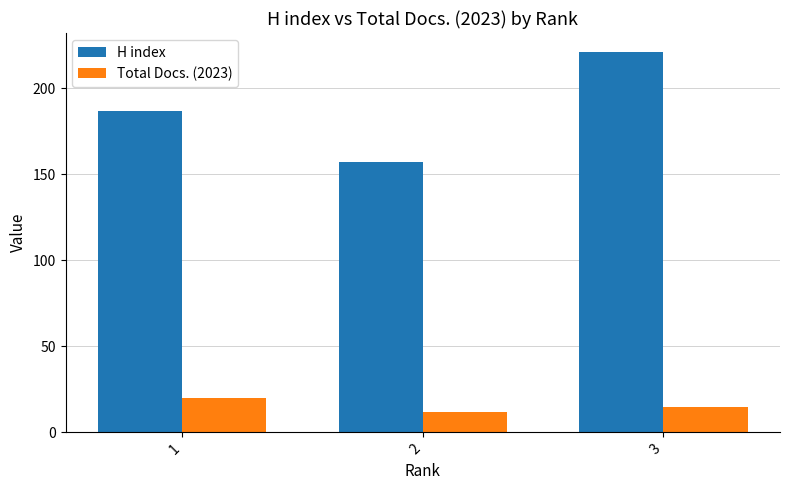

What is the average value of the Total Docs. (2023) series?

16